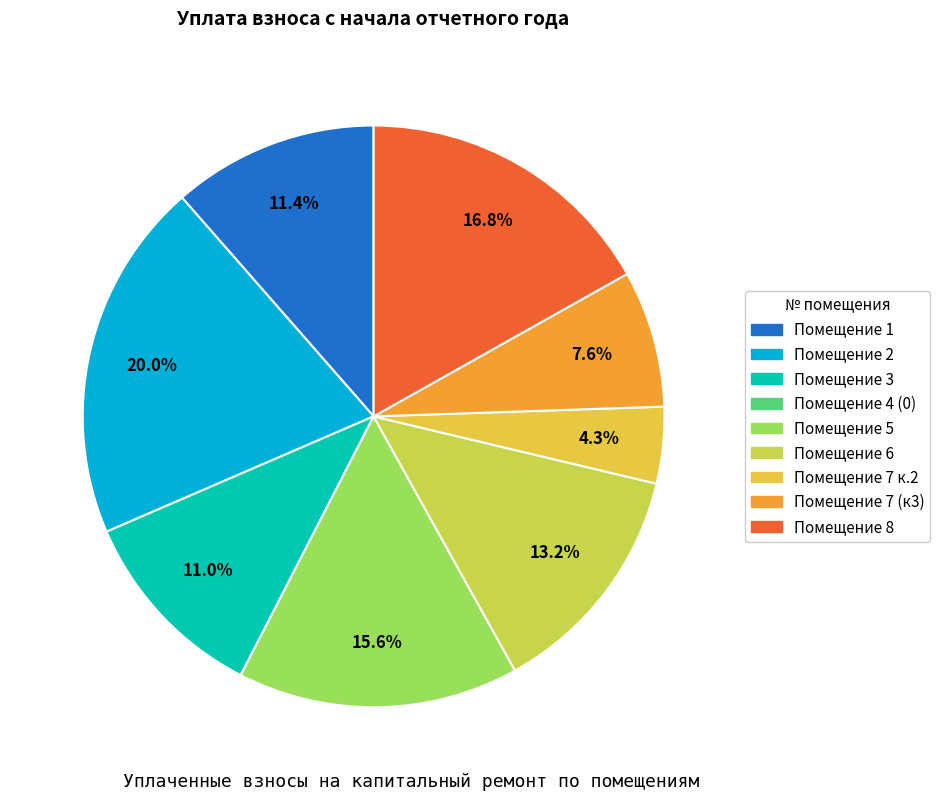

How many segments does this pie chart have?

8